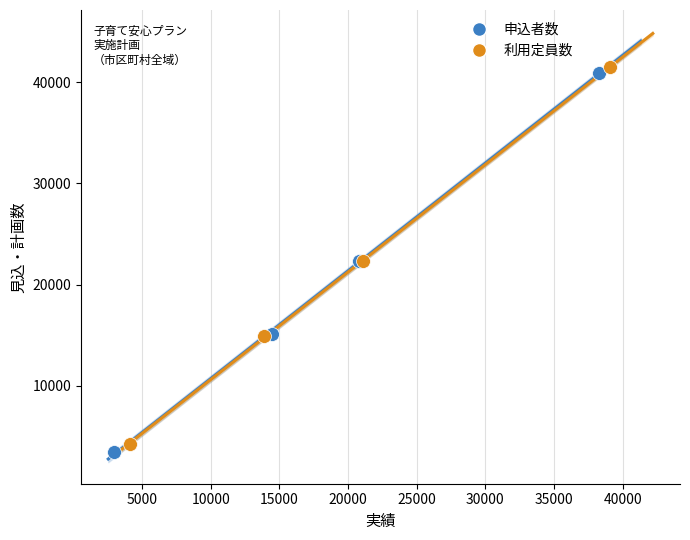

Which series has the widest spread of Y values?

申込者数